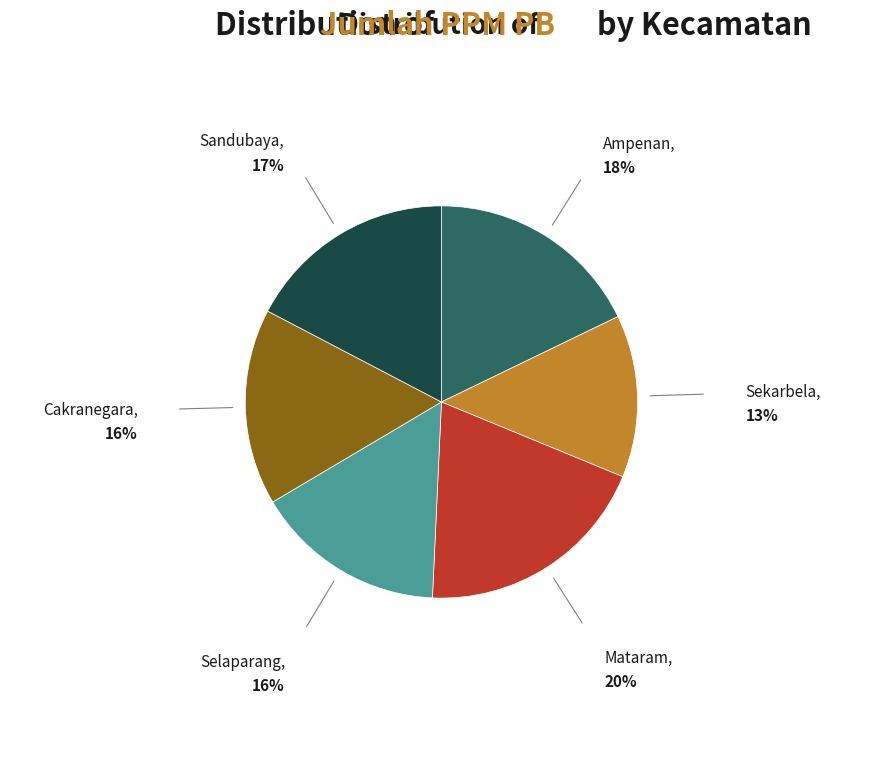

How many segments does this pie chart have?

6